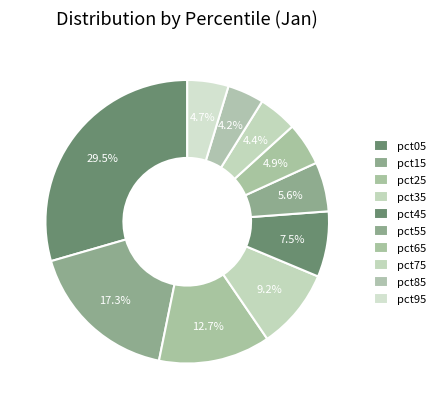

Count the number of slices in the pie.

10